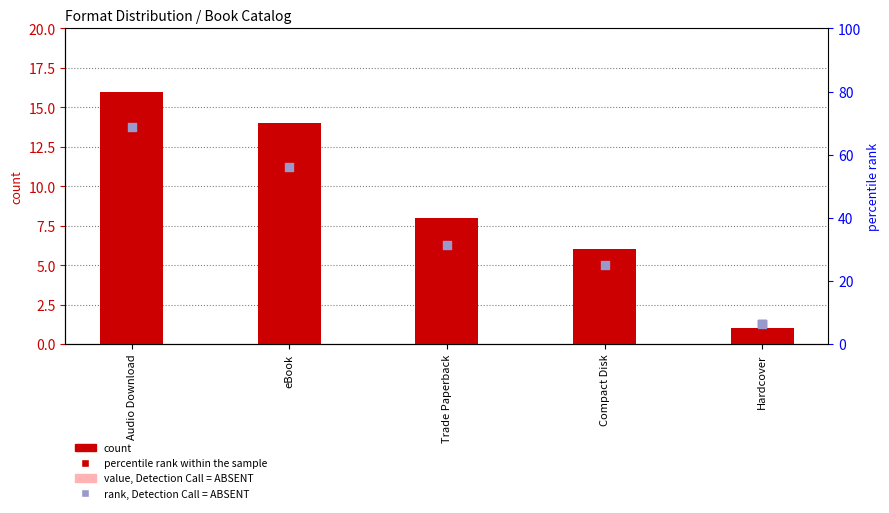

What is the total value across all series at Audio Download?

169.8